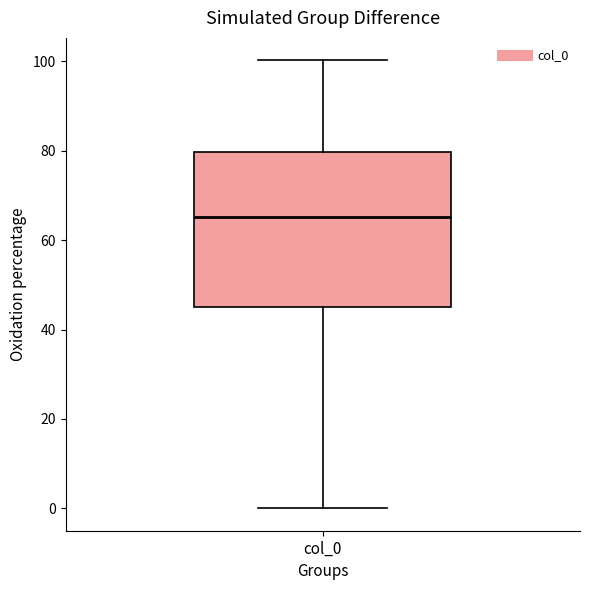

Where is the upper edge of the box for col_0 on the y-axis? The values are not printed on the chart, so give them approximately, as read against the axis.

80